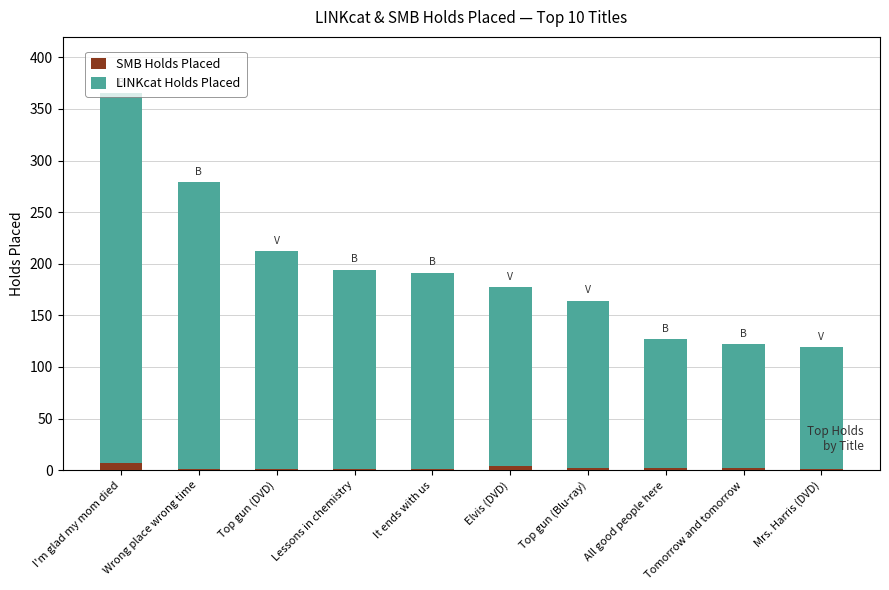

At which category is the sum across all series the highest?

I'm glad my mom died